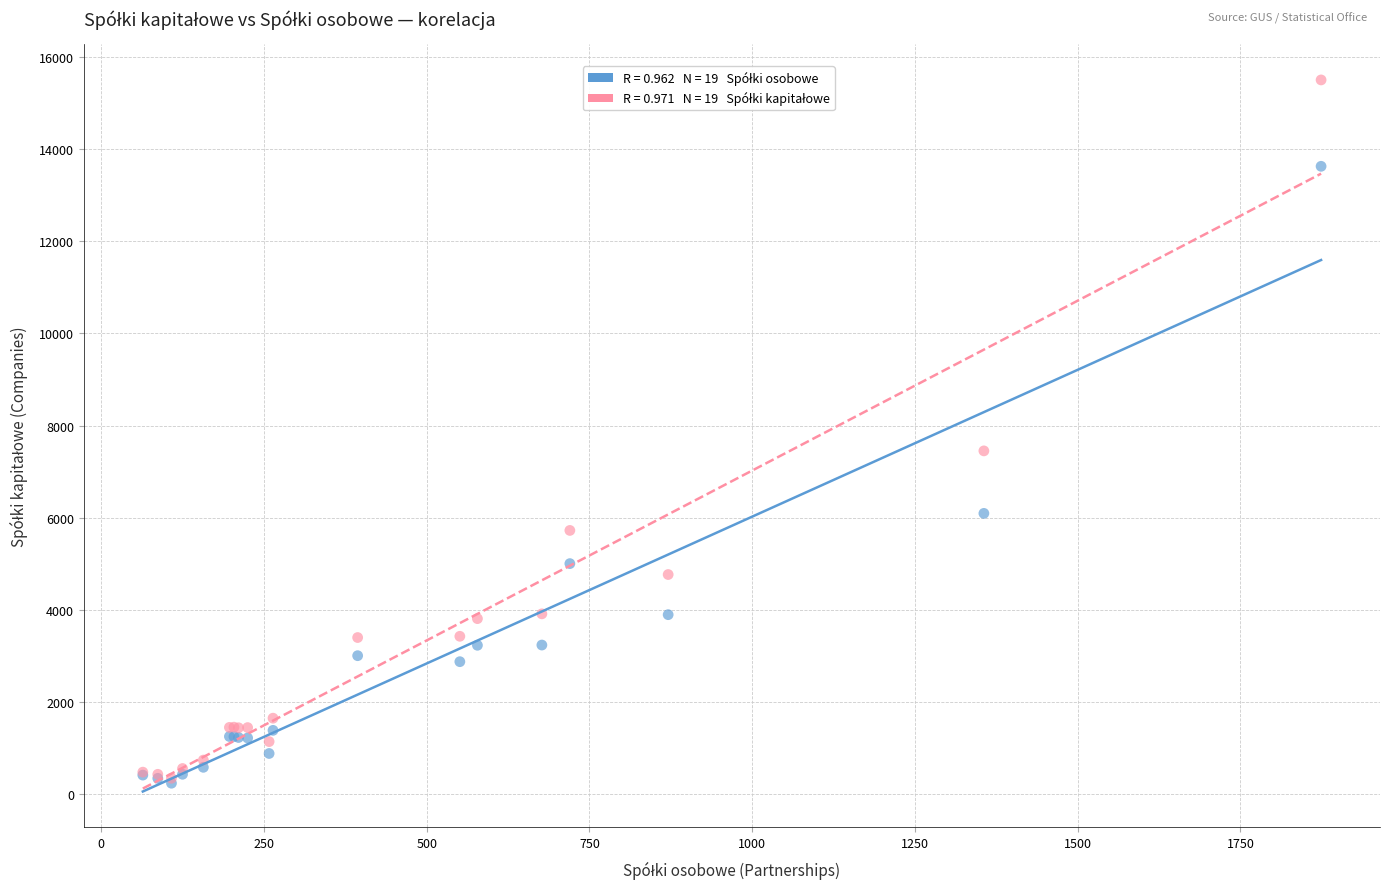

Across all series, what Y value is closest to 7870?

7451